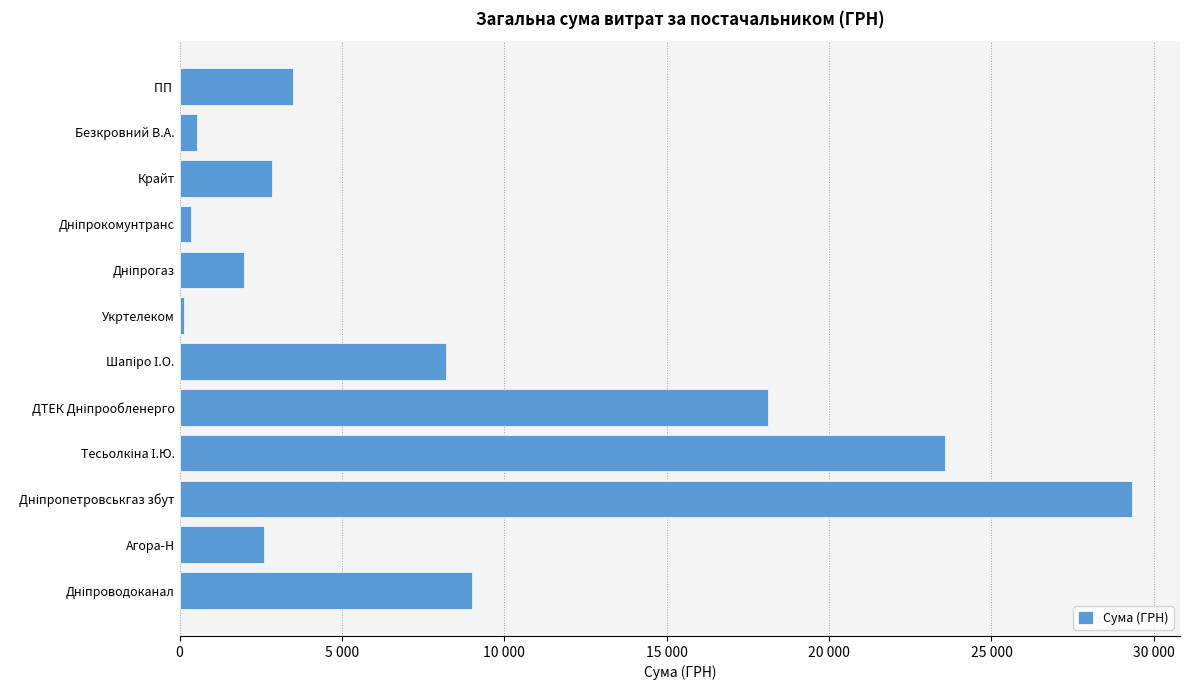

Are the bars horizontal?

Yes